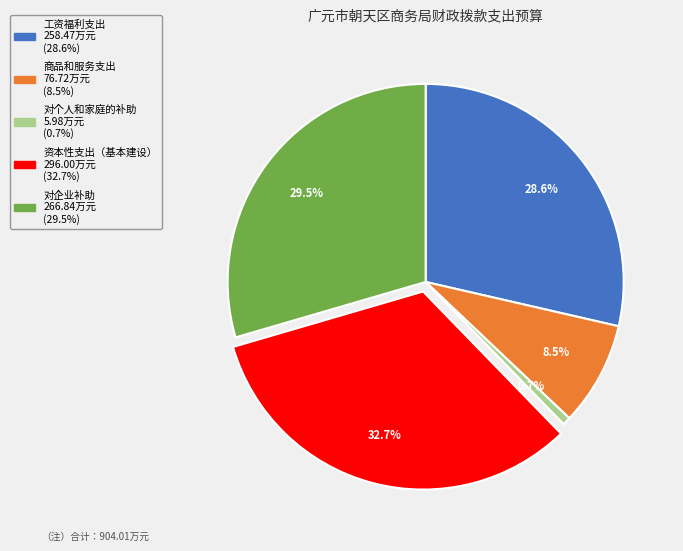

Combined, what portion of the pie is 对企业补助 and 商品和服务支出?

38.0%